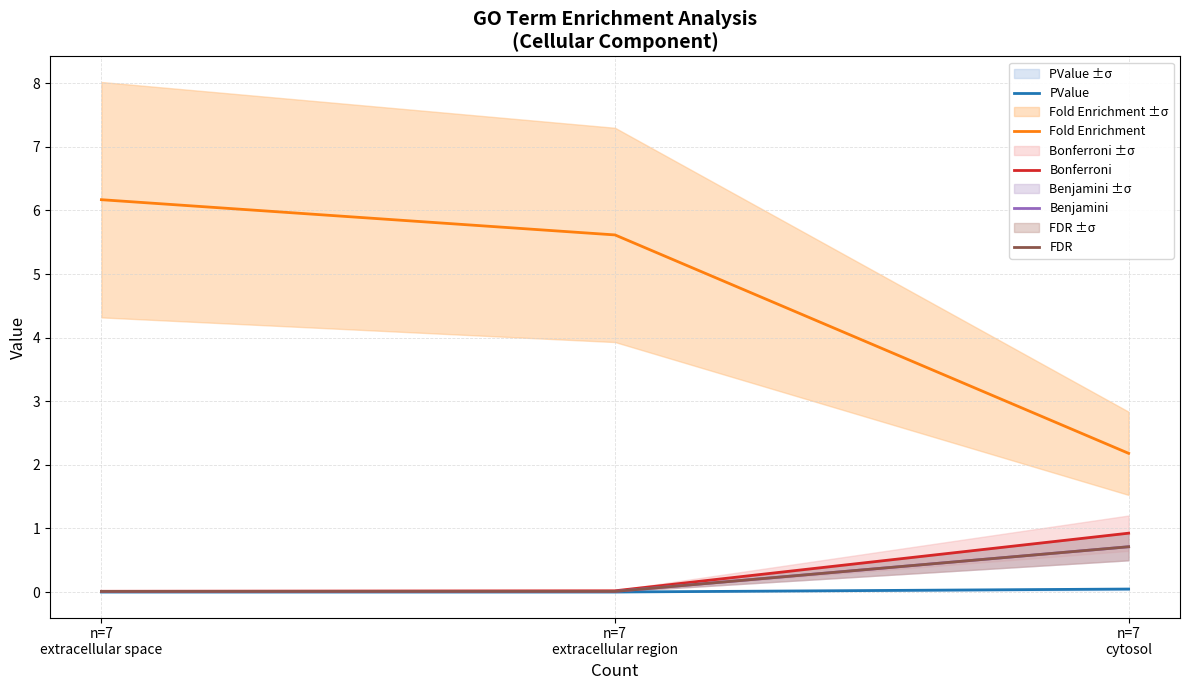

Is the value of FDR at n=7
cytosol greater than the value of Fold Enrichment at n=7
extracellular space?

No